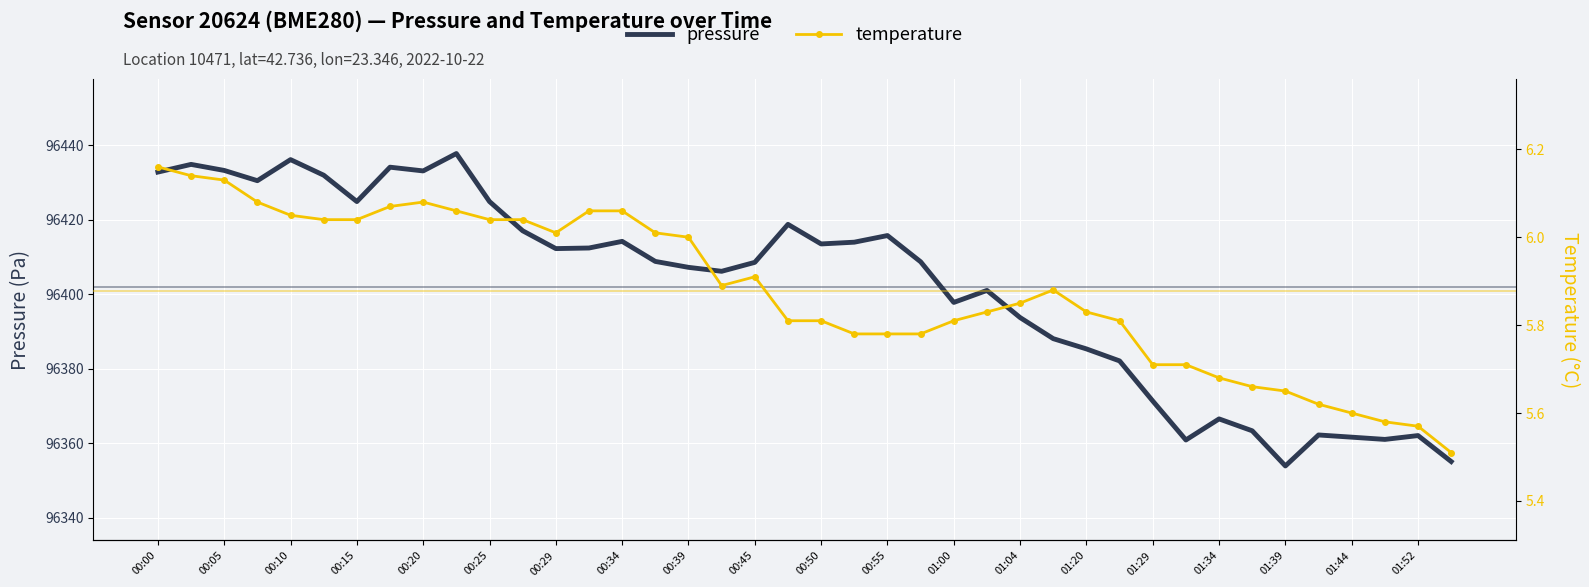

Is it true that temperature equals 10.9 at 00:34?

False